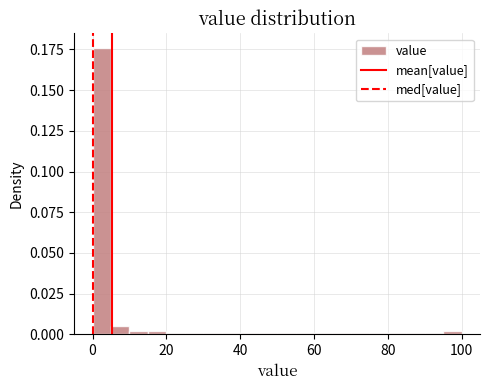

Around what value on the x-axis is the tallest bar? Give the approximate position of its centre, as read against the axis.

2